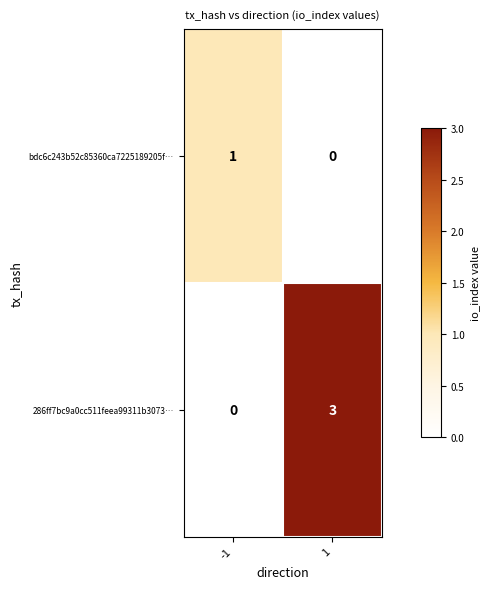

Between -1 and 1, which series saw the biggest shift?

286ff7bc9a0cc511feea99311b3073…